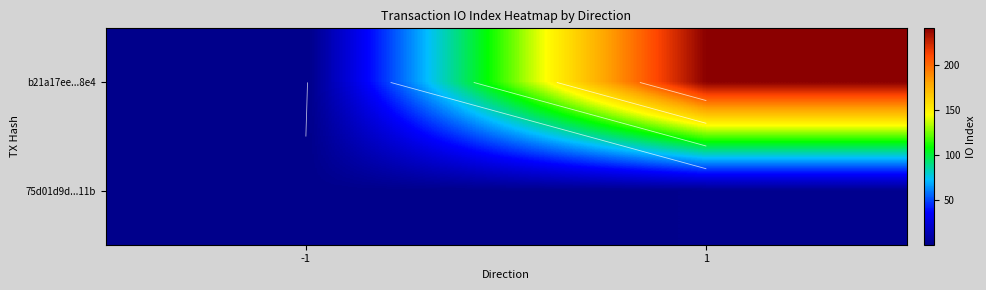

At which category does the chart reach its minimum across all series?

-1